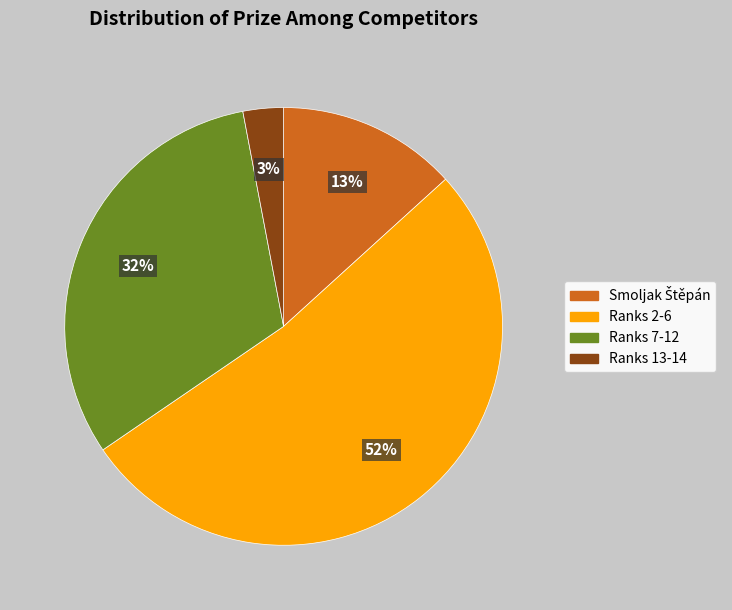

Is there a majority slice in this chart?

Yes